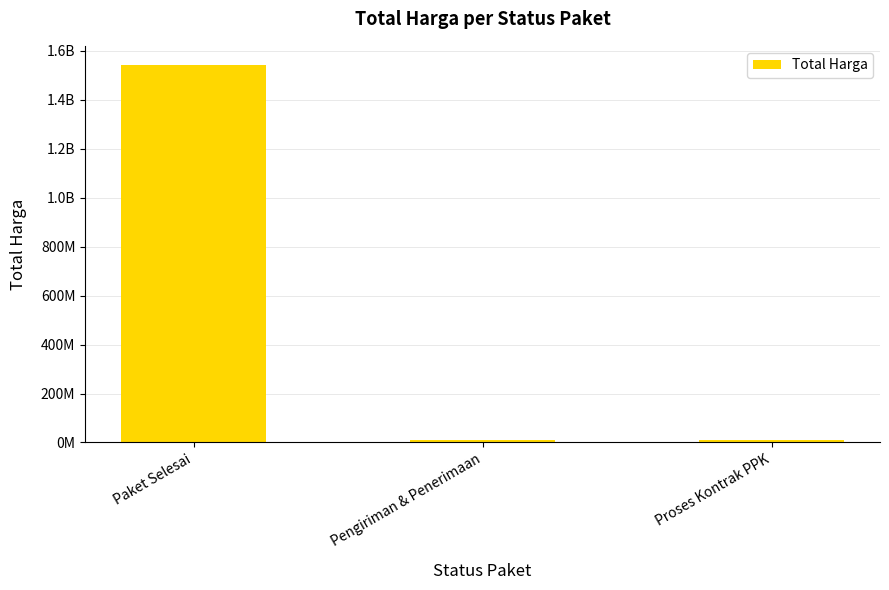

Does the chart contain any negative values?

No